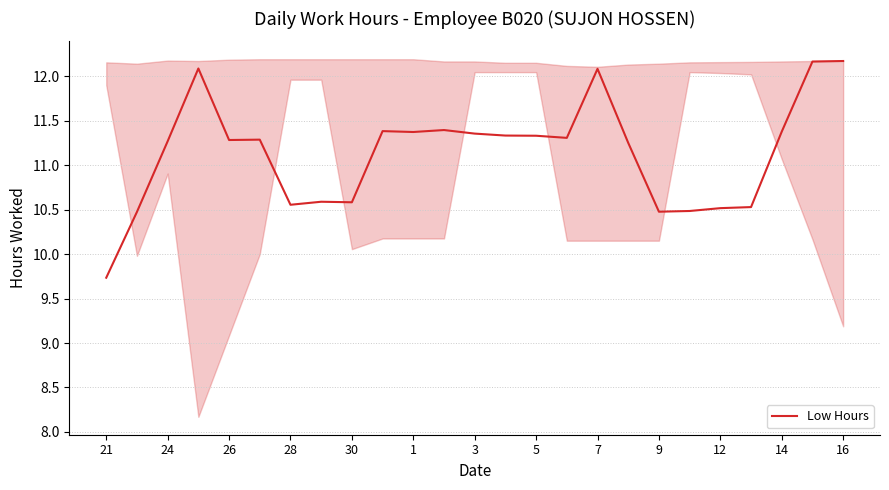

At which label is Low Hours closest to 10?

21